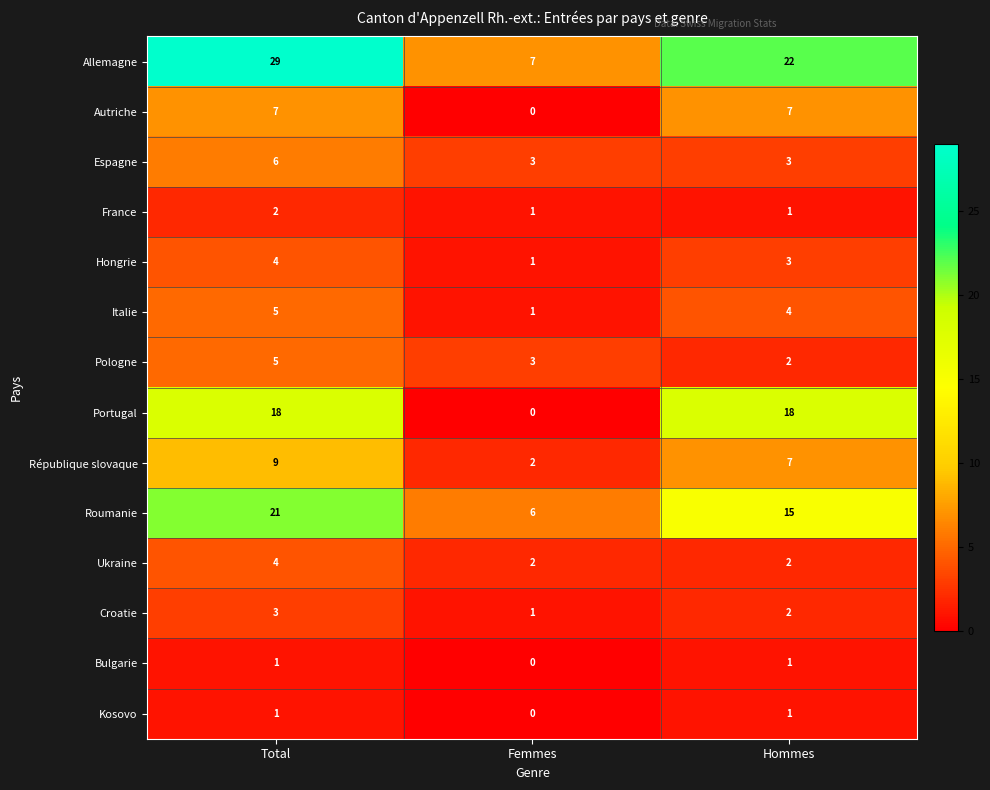

What value does the Allemagne series have at Femmes?

7